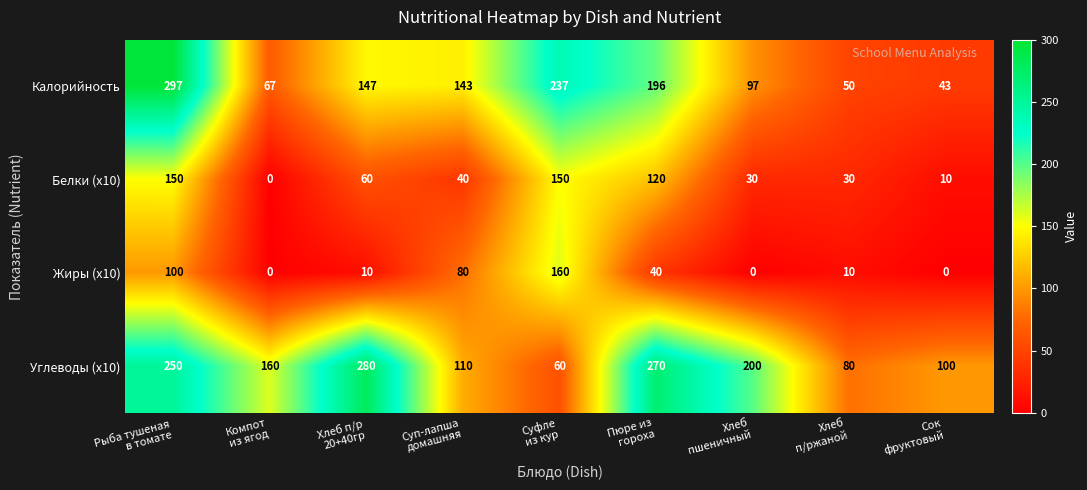

What is the spread (max minus min) of values at Рыба тушеная
в томате?

197